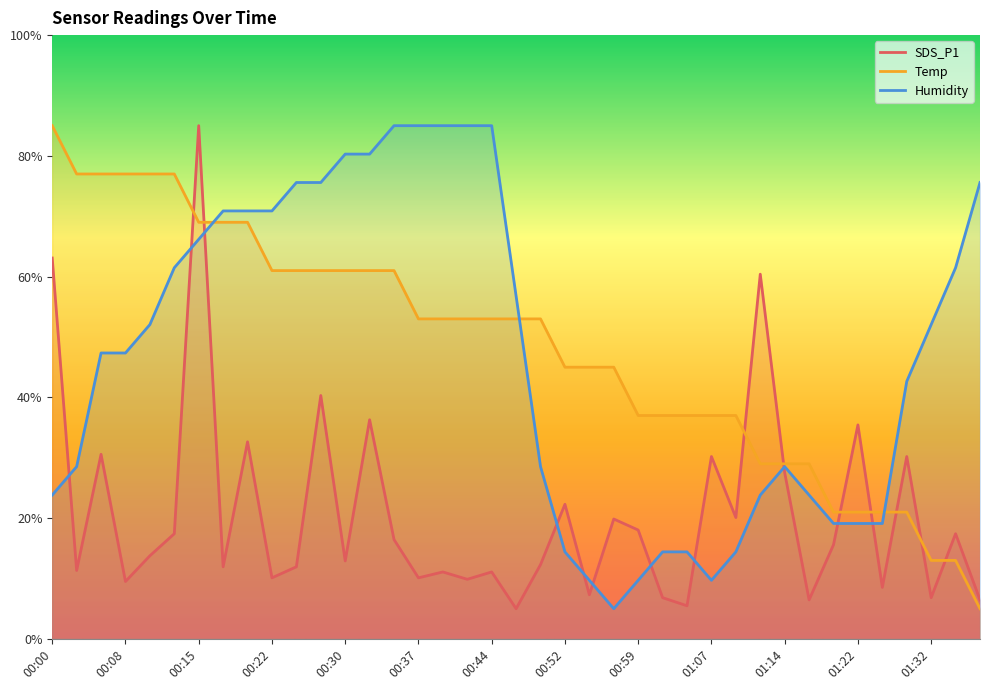

Which category has the highest value in the Humidity series?

00:34